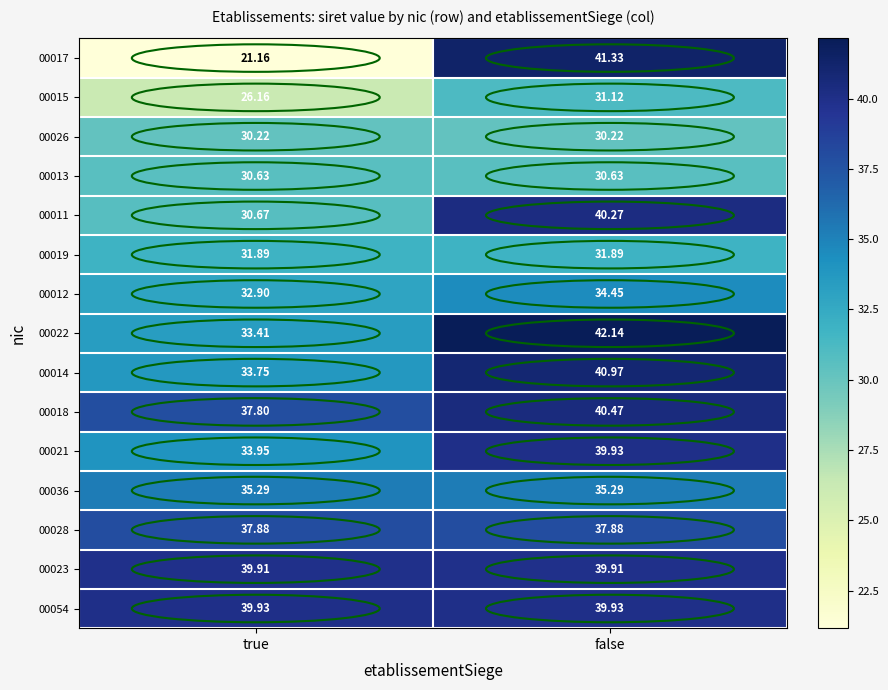

Rank the categories by 00017 value from highest to lowest.

false, true